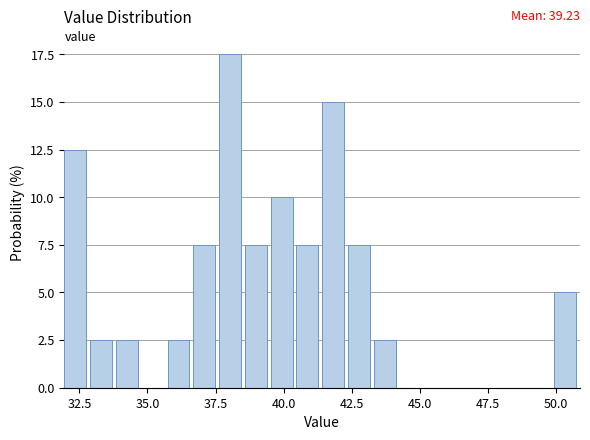

Read against the x-axis, roughly where is the centre of the tallest bar?

38.0